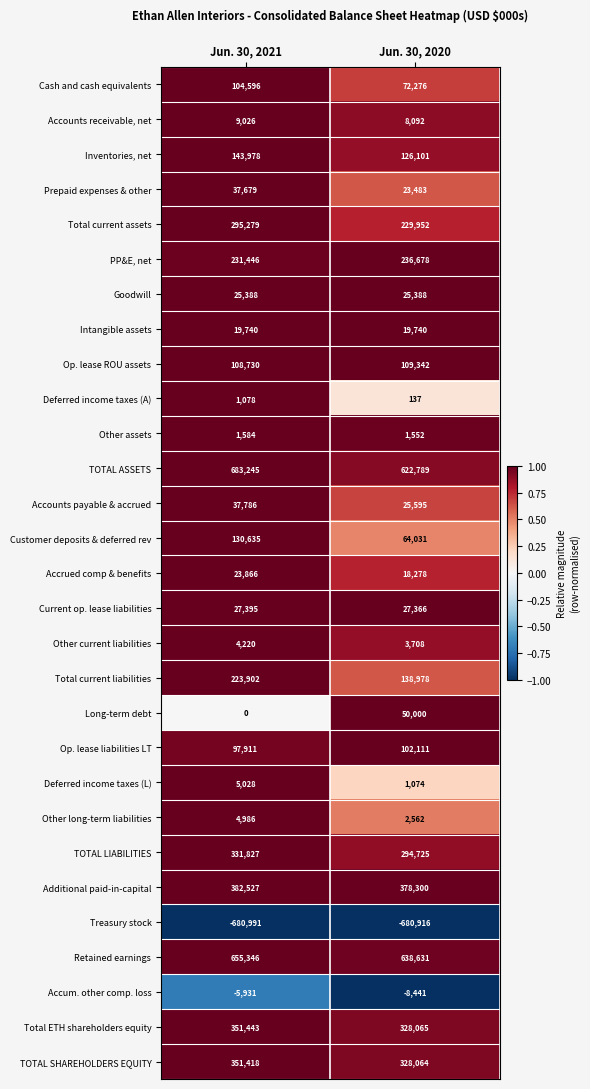

What is the total value across all series at Jun. 30, 2021?

3603137